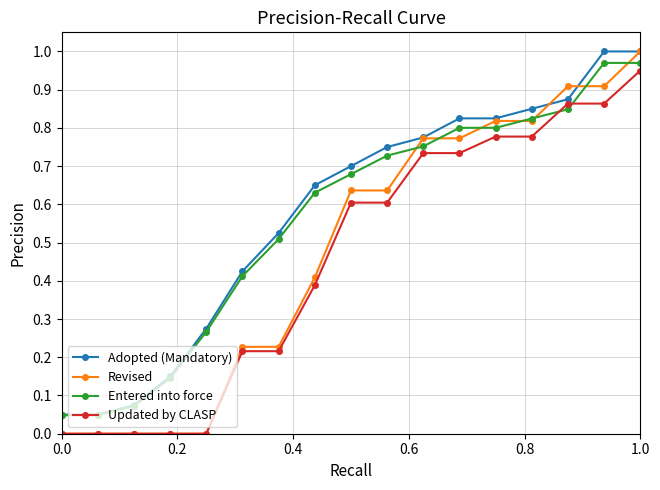

Which series has the widest spread of values?

Revised